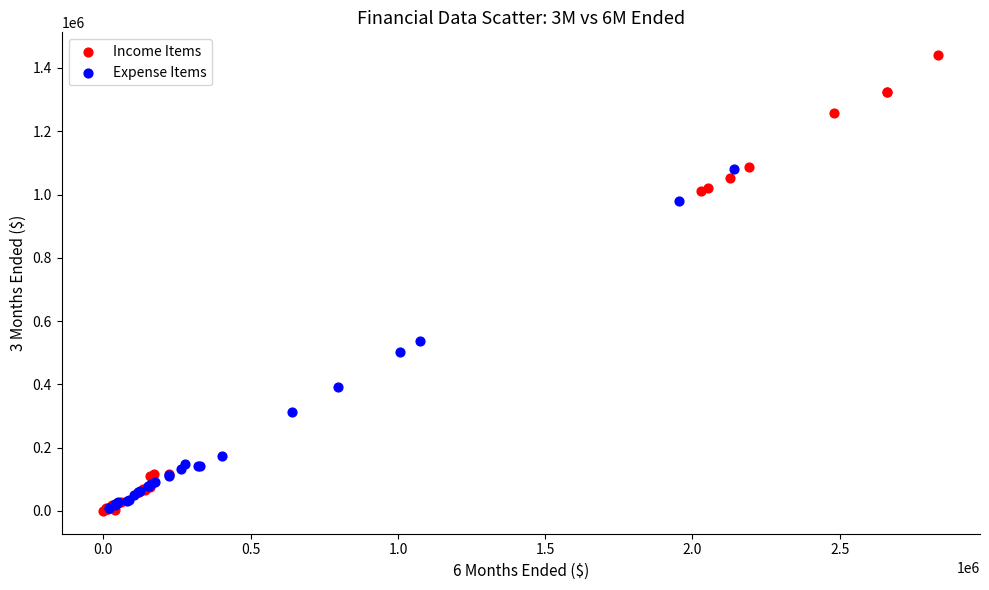

What are all the series names shown in the legend?

Income Items, Expense Items